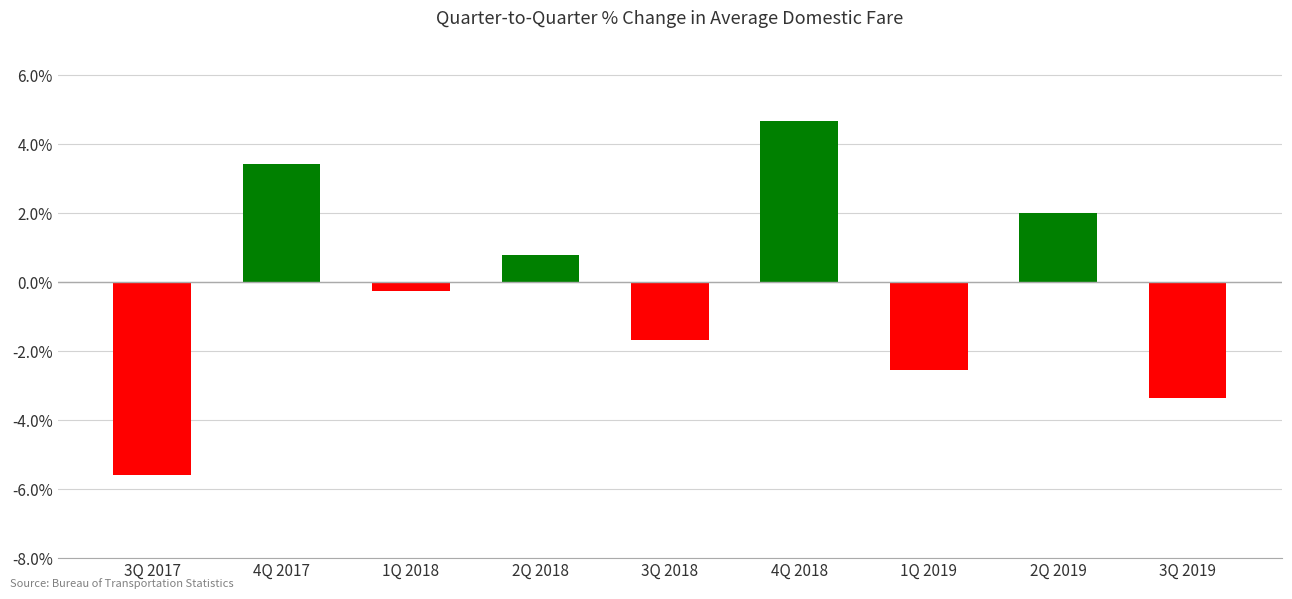

What is the value of the 8th bar from the left?

2.0